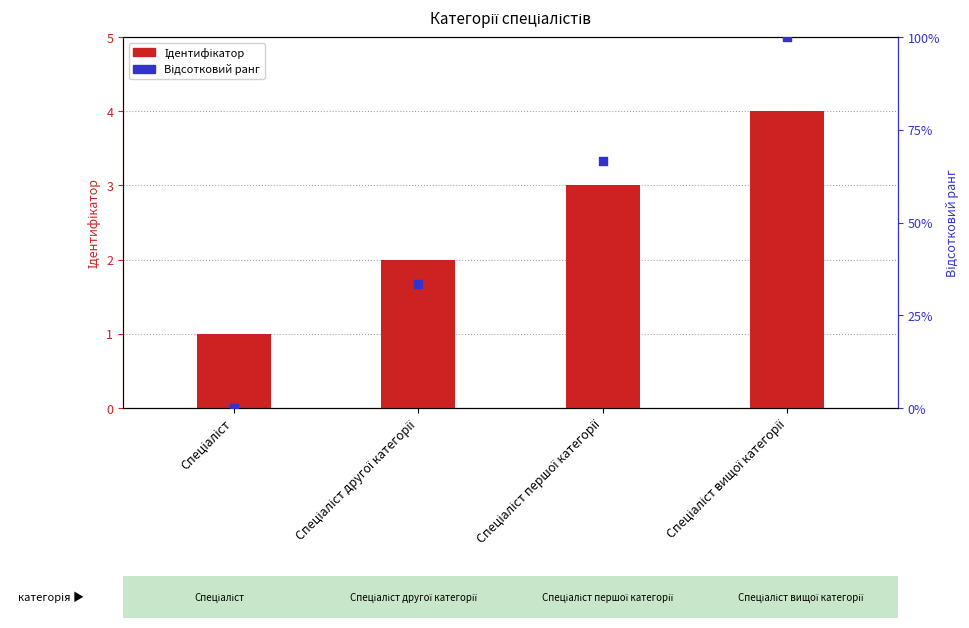

Is the value of Ідентифікатор at Спеціаліст другої категорії greater than the value of Відсотковий ранг at Спеціаліст?

Yes